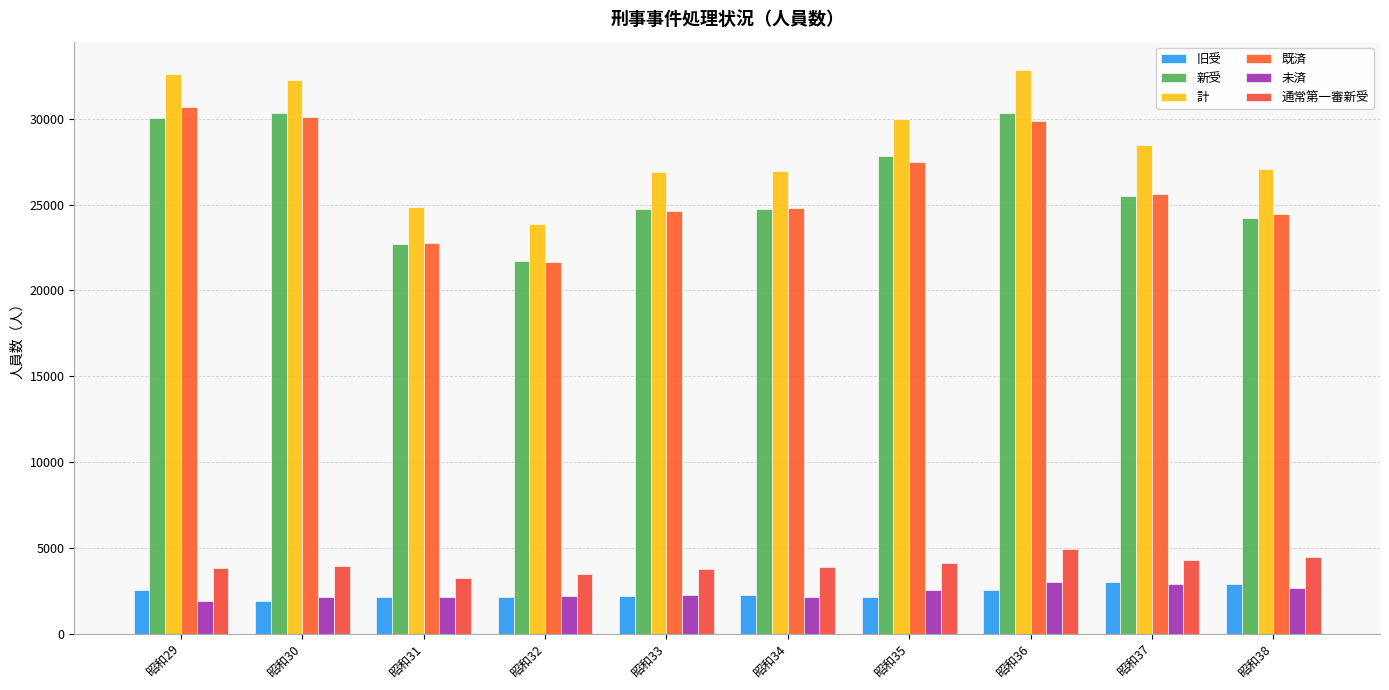

At 昭和29, list the series in order from smallest to largest.

未済, 旧受, 通常第一審新受, 新受, 既済, 計